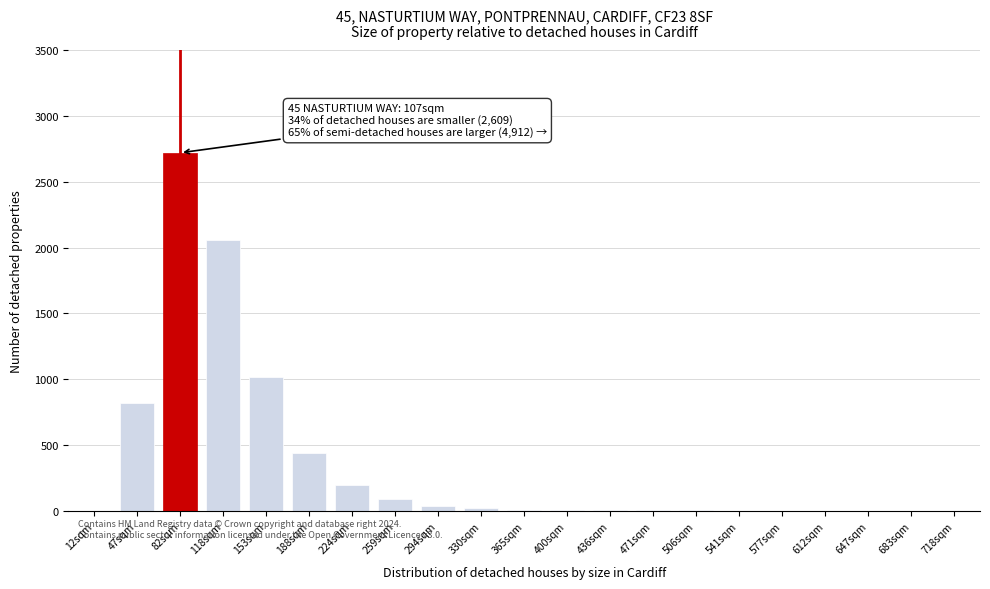

Which label corresponds to the largest value in the chart?

82sqm